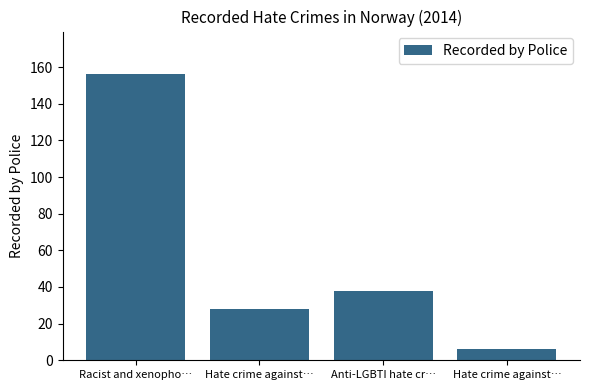

True or false: the data shows 2 at Hate crime against….

False